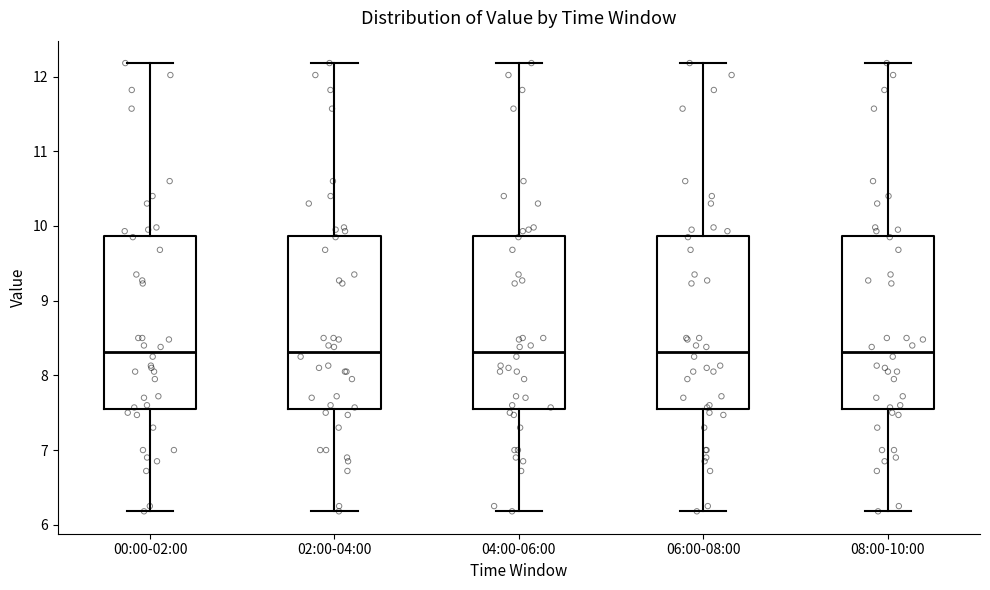

Reading left to right, transcribe this box plot: for each box, give where its median line is, the range the box spans, and where its two whiskers end, as read against the y-axis. The values are not printed on the chart, so give them approximately, as read against the axis.

00:00-02:00: median 8.3, box 7.6 to 9.9, whiskers 6.2 to 12.2
02:00-04:00: median 8.3, box 7.6 to 9.9, whiskers 6.2 to 12.2
04:00-06:00: median 8.3, box 7.6 to 9.9, whiskers 6.2 to 12.2
06:00-08:00: median 8.3, box 7.6 to 9.9, whiskers 6.2 to 12.2
08:00-10:00: median 8.3, box 7.6 to 9.9, whiskers 6.2 to 12.2